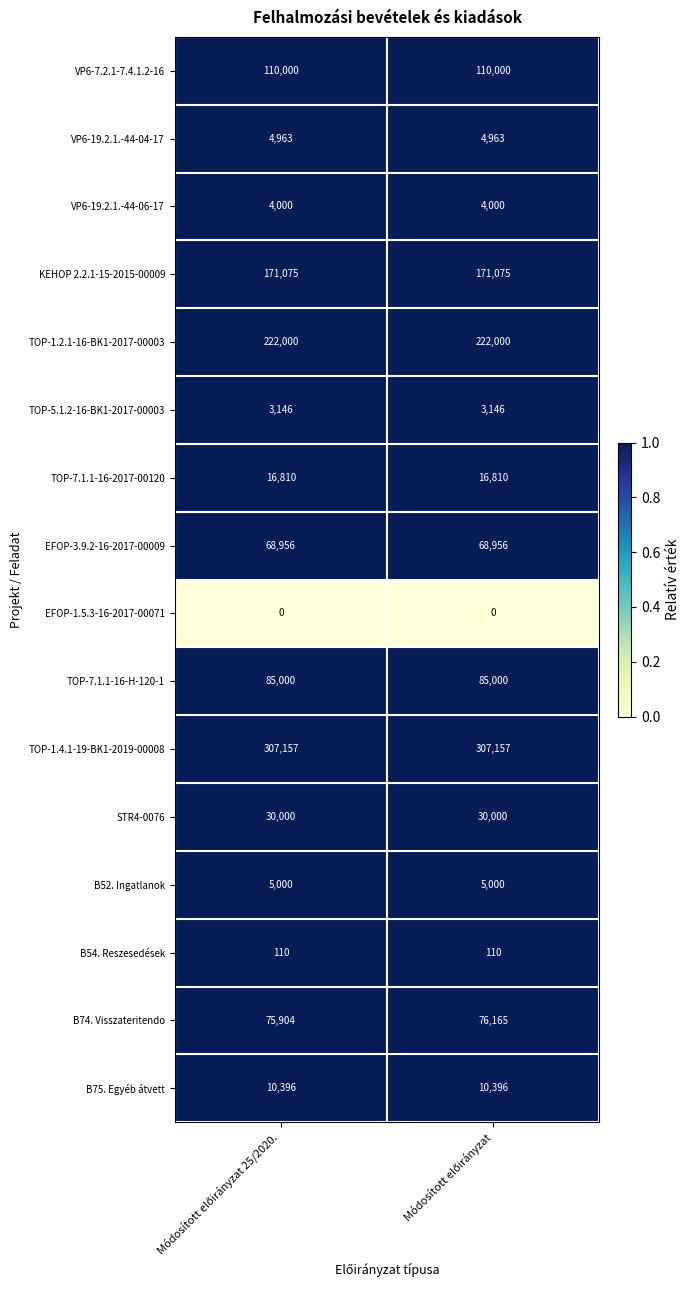

List the series in order of their peak value, lowest first.

EFOP-1.5.3-16-2017-00071, B54. Reszesedések, TOP-5.1.2-16-BK1-2017-00003, VP6-19.2.1.-44-06-17, VP6-19.2.1.-44-04-17, B52. Ingatlanok, B75. Egyéb átvett, TOP-7.1.1-16-2017-00120, STR4-0076, EFOP-3.9.2-16-2017-00009, B74. Visszateritendo, TOP-7.1.1-16-H-120-1, VP6-7.2.1-7.4.1.2-16, KEHOP 2.2.1-15-2015-00009, TOP-1.2.1-16-BK1-2017-00003, TOP-1.4.1-19-BK1-2019-00008